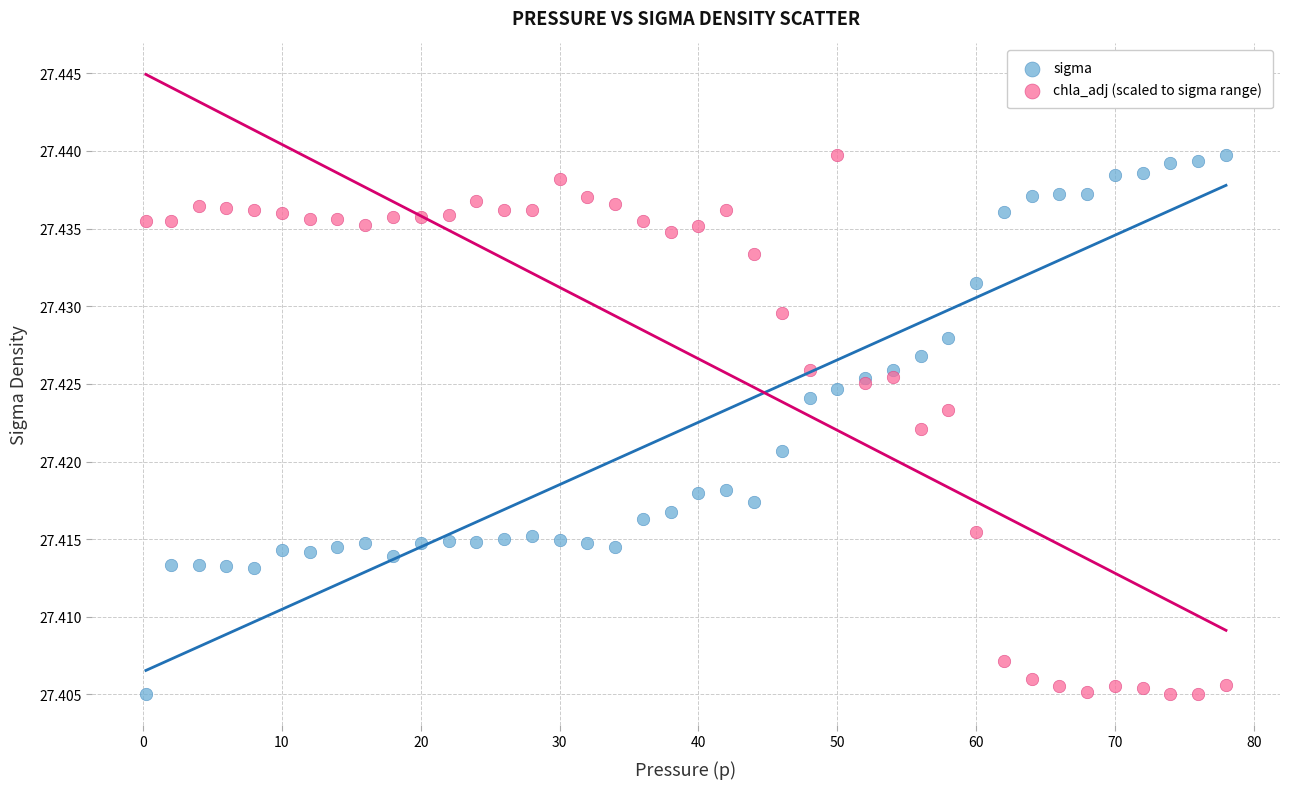

What is the X range (max minus min) for the scatter plot?

77.8